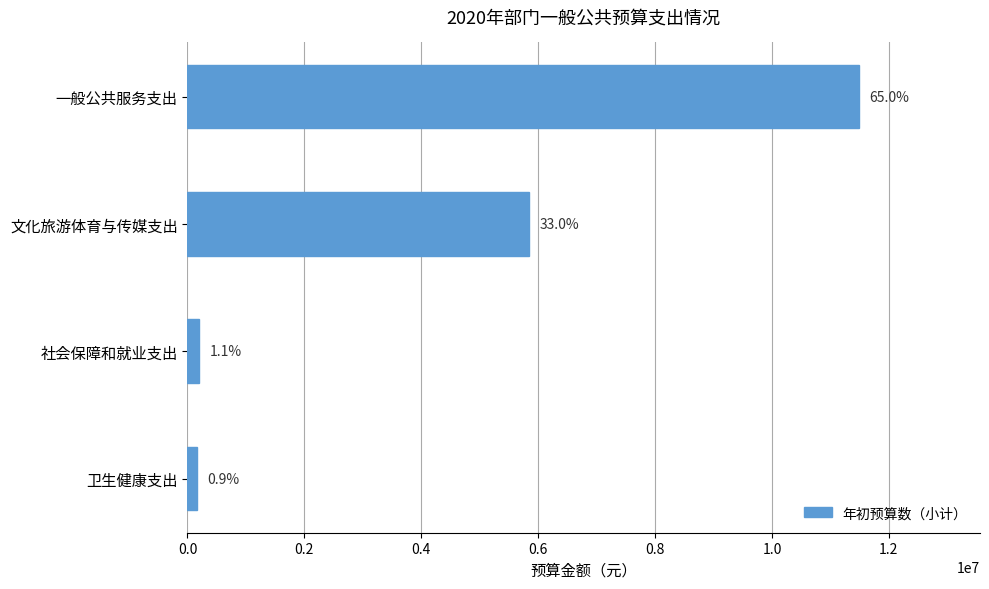

How many bars are there in total?

4